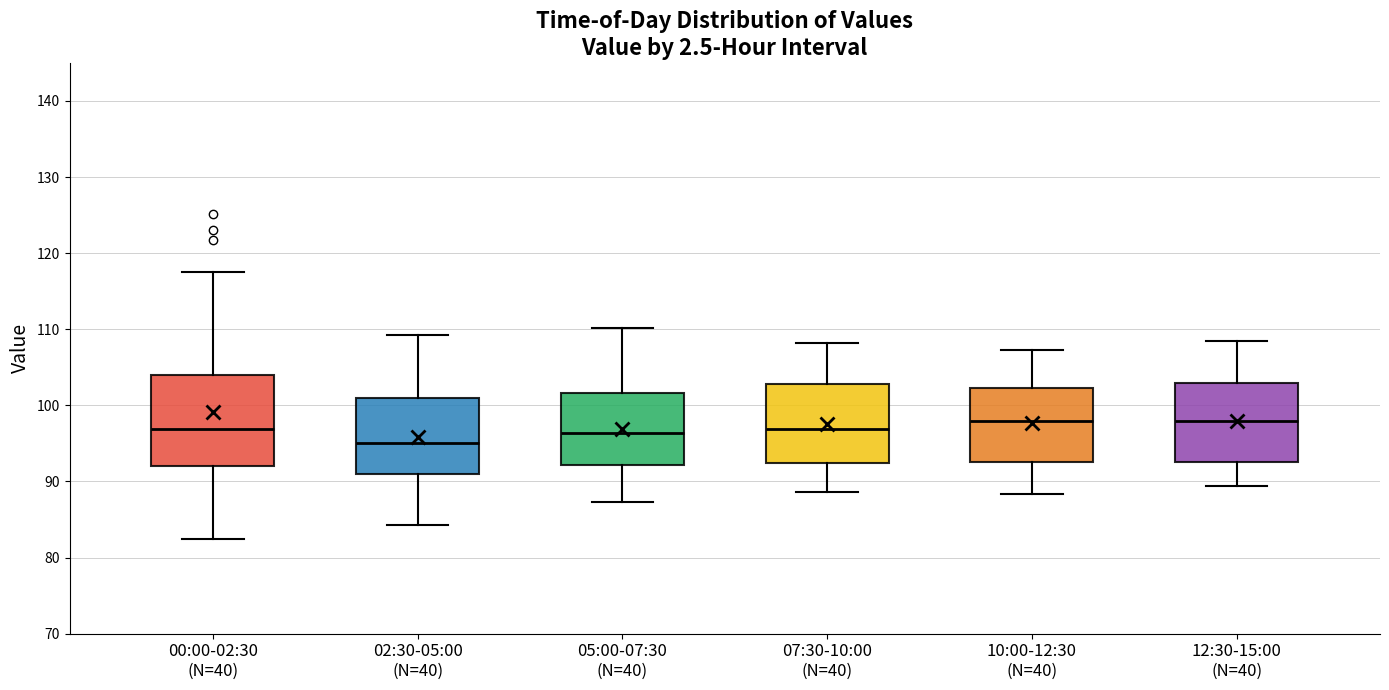

Where is the upper edge of the box for 07:30-10:00 (N=40) on the y-axis? The values are not printed on the chart, so give them approximately, as read against the axis.

103